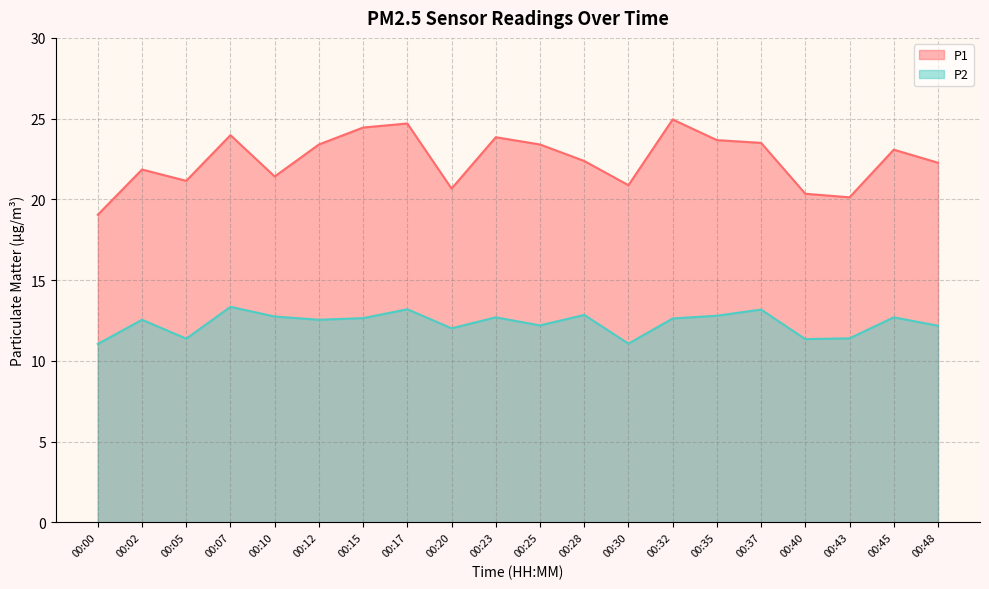

Which series has the largest total across all categories?

P1